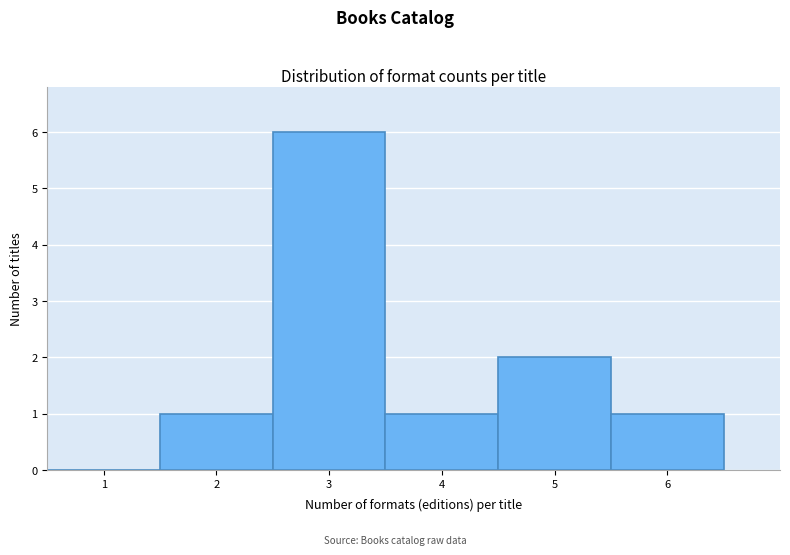

Reading left to right, list every bar in this chart as the range it spans on the x-axis followed by its height. The values are not printed on the chart, so give them approximately, as read against the axis.

0.5 to 1.5: 0
1.5 to 2.5: 1
2.5 to 3.5: 6
3.5 to 4.5: 1
4.5 to 5.5: 2
5.5 to 6.5: 1